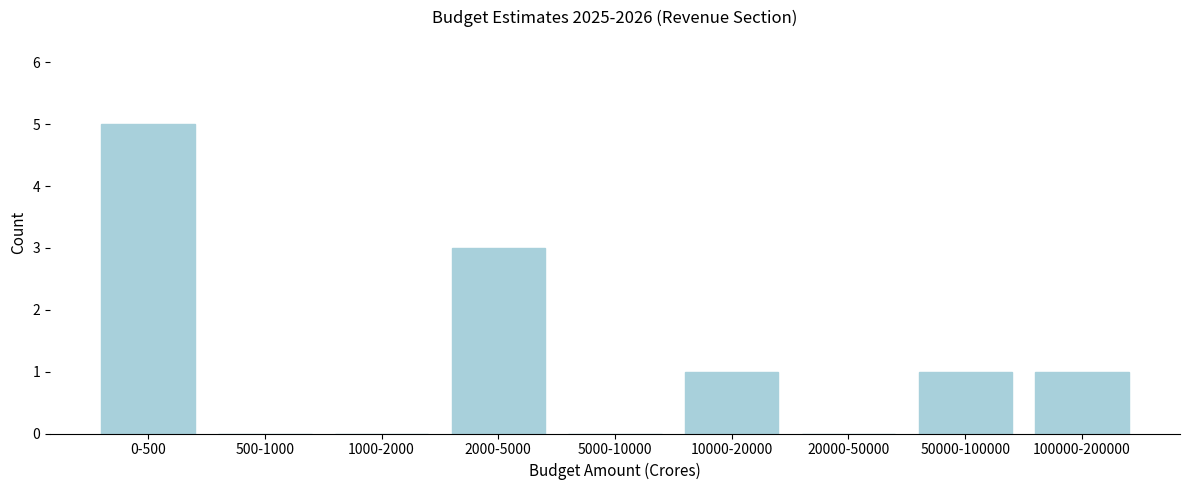

Reading left to right, list all the values displayed in this chart.

0-500=5	500-1000=0	1000-2000=0	2000-5000=3	5000-10000=0	10000-20000=1	20000-50000=0	50000-100000=1	100000-200000=1